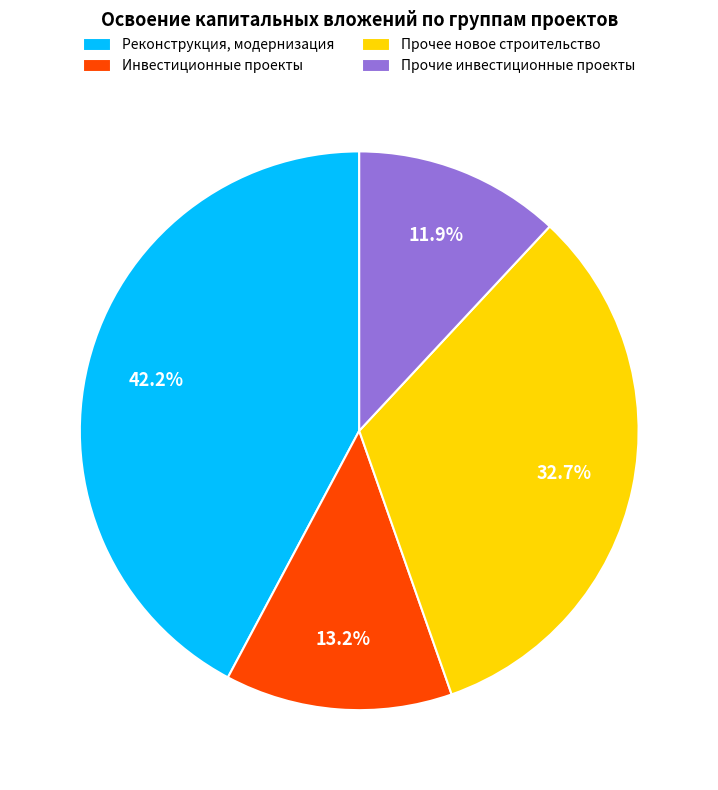

Is Реконструкция, модернизация the majority of the pie?

No